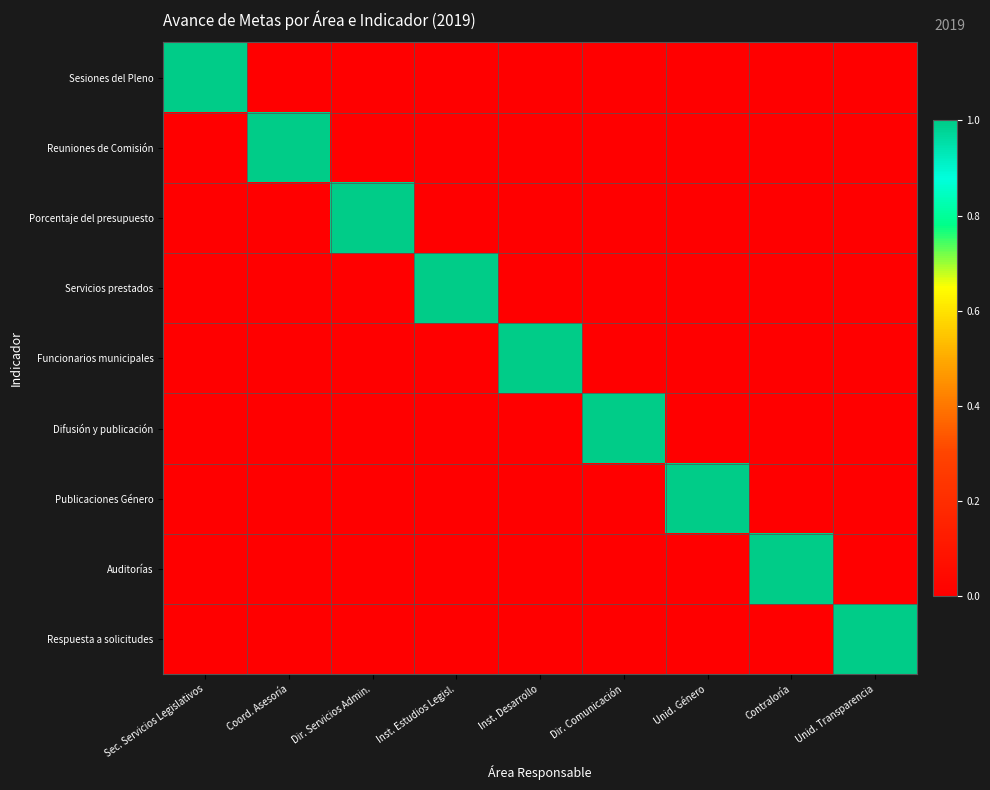

Which series has the widest spread of values?

Sesiones del Pleno